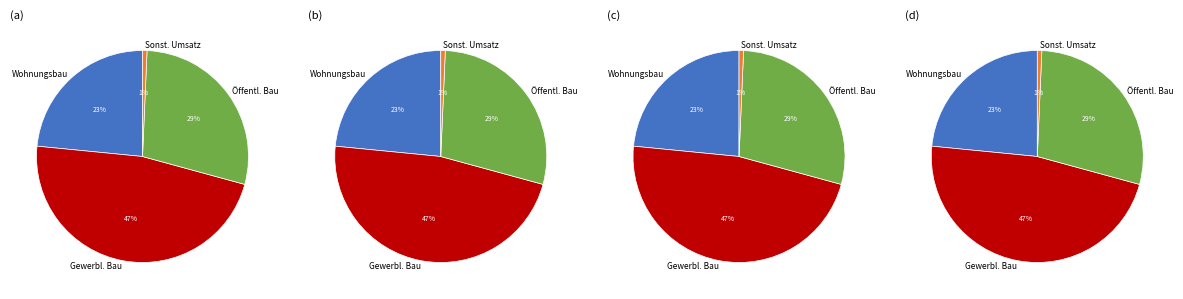

To the nearest percent, what portion does Gewerblicher u. industrieller Bau represent?

47%